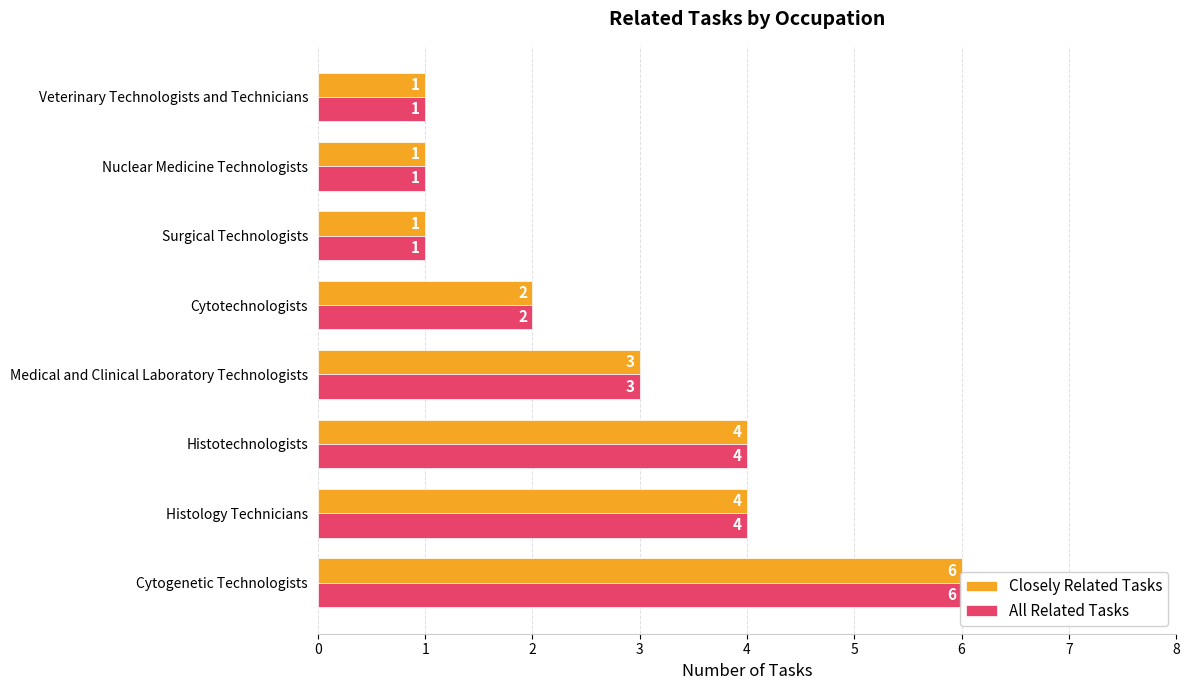

True or false: Closely Related Tasks has a value of 7 at Histology Technicians.

False